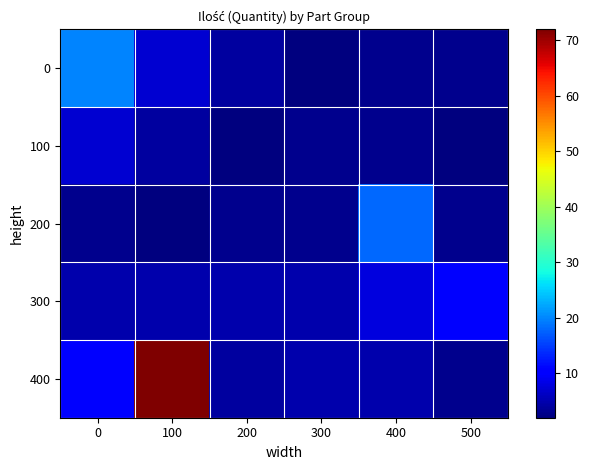

At which category is the sum across all series the highest?

100